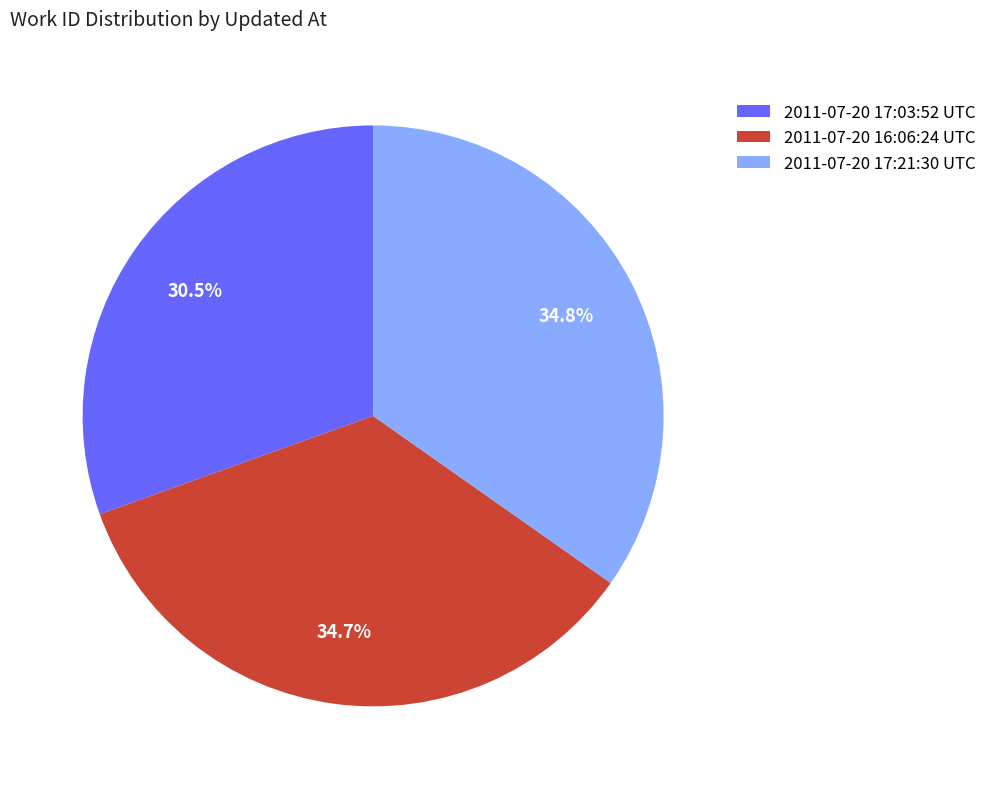

What percentage is the 2011-07-20 17:21:30 UTC slice, to the nearest percent?

35%